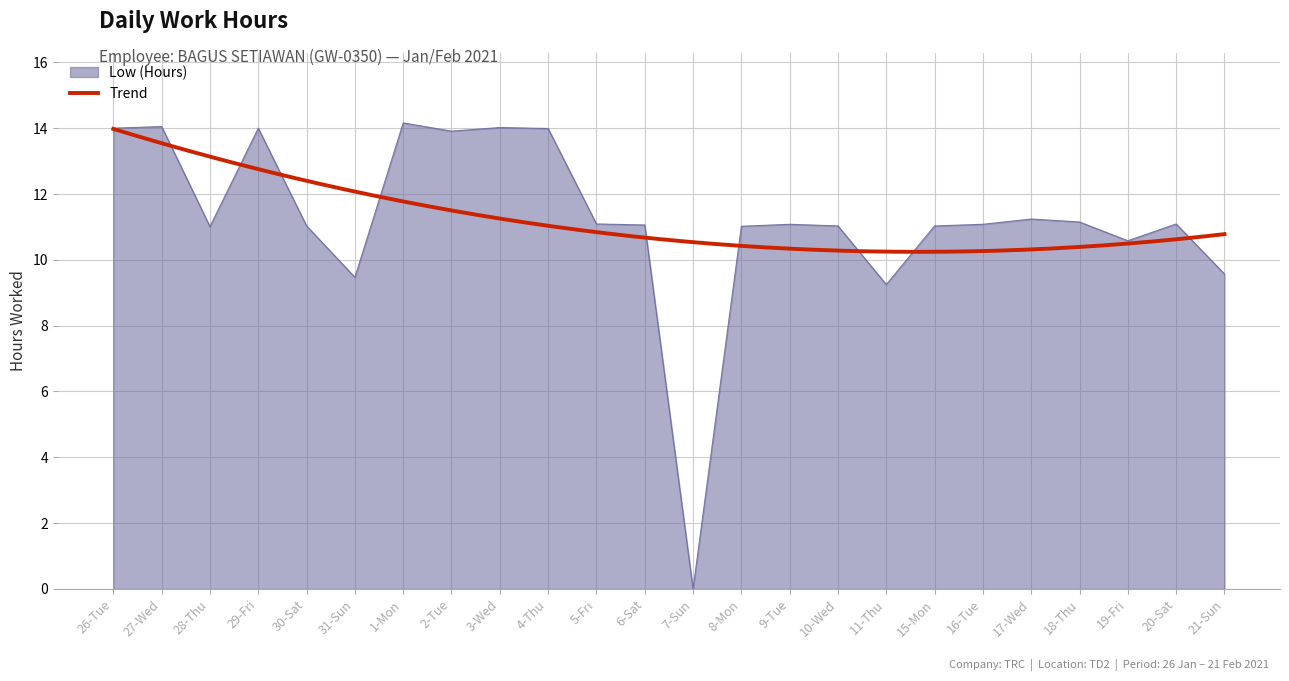

What is the maximum value shown in the chart?

14.2